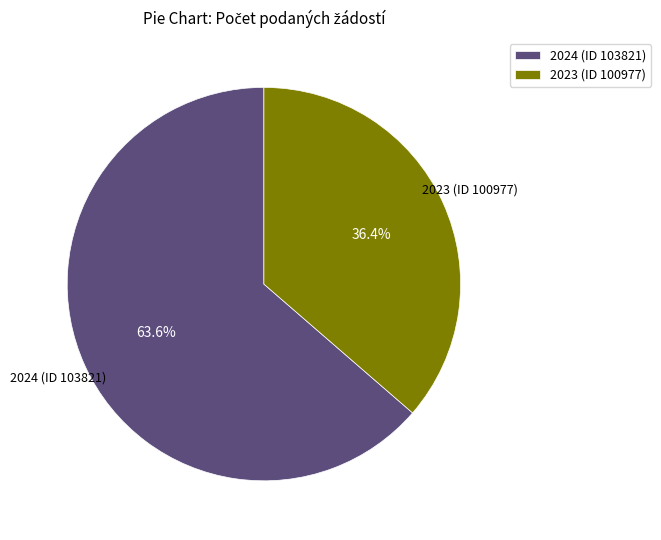

True or false: 2024 (ID 103821) accounts for 64% of the total.

True